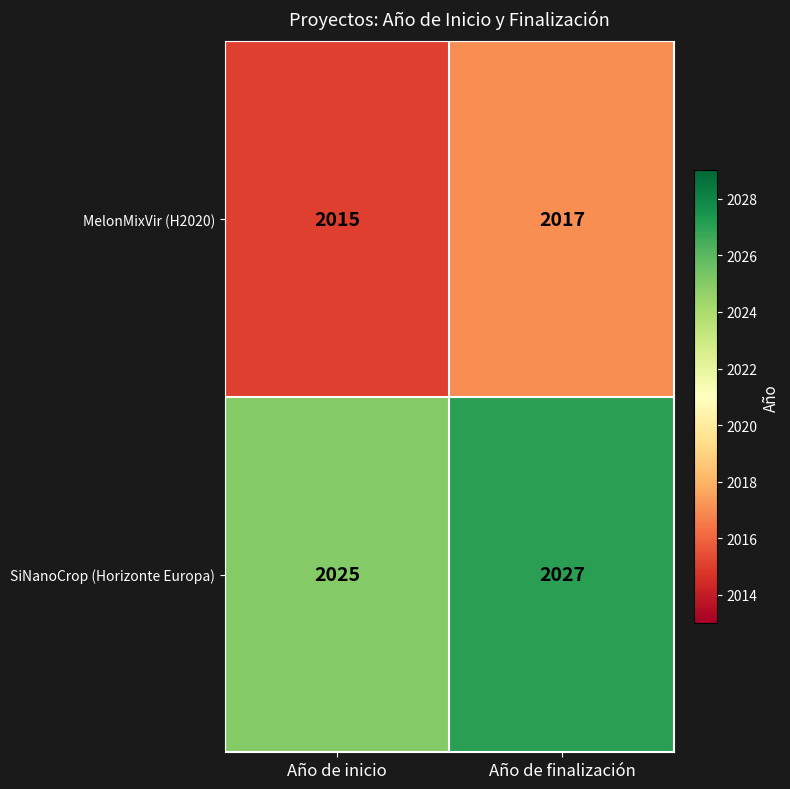

Count the number of data series in this chart.

2